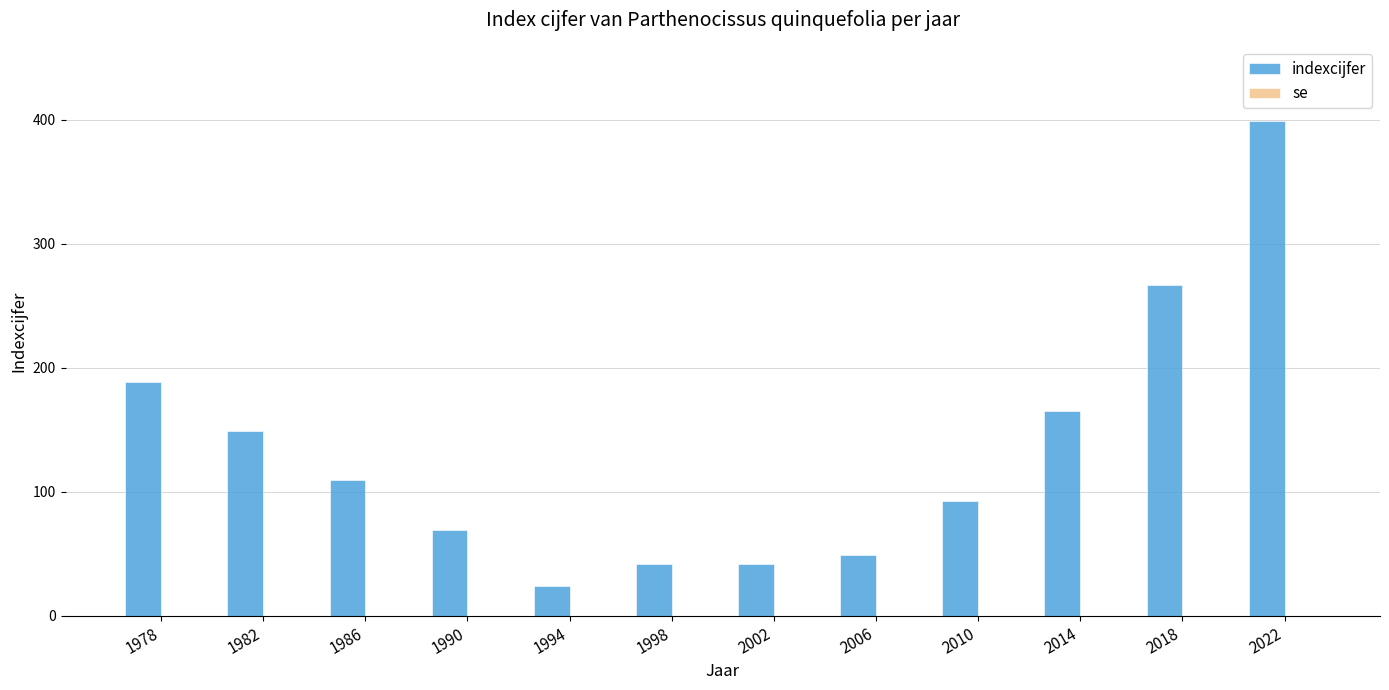

At which label is the value closest to 211?

1978